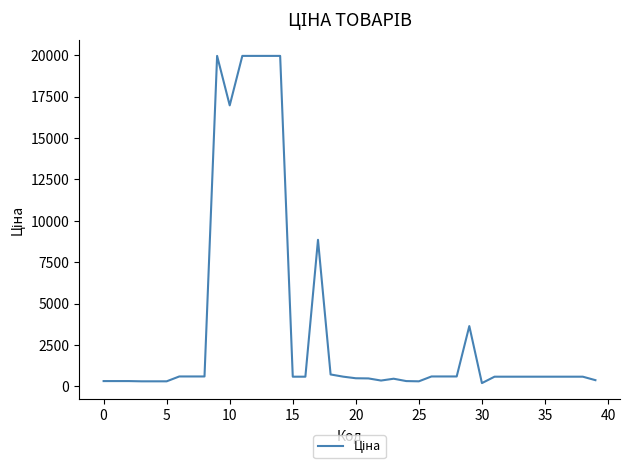

What is the maximum value shown in the chart?

19964.2